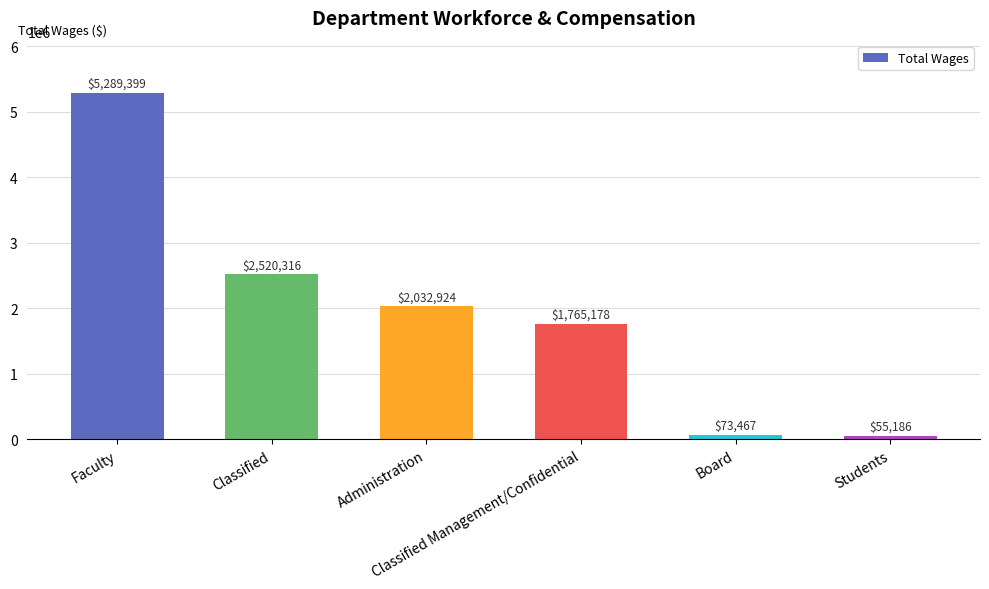

Is it true that the value at Board is 73467?

True